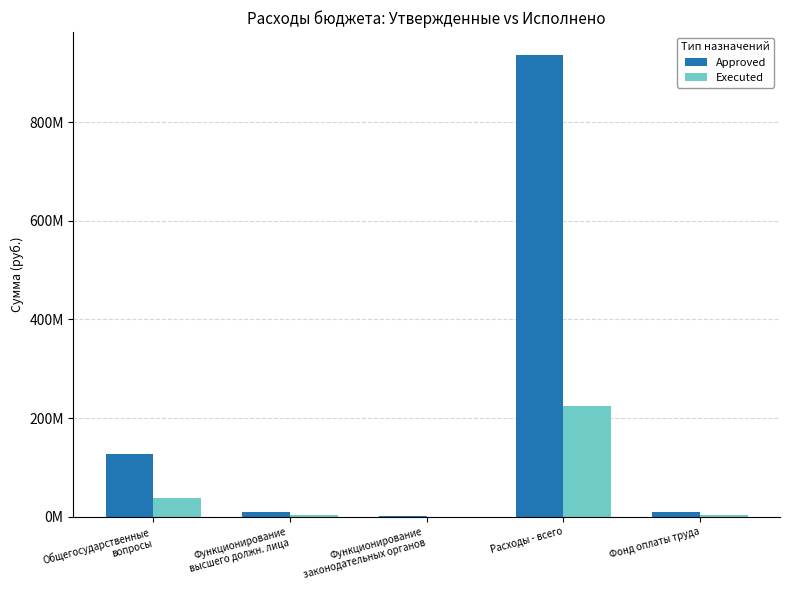

Rank the series at Фонд оплаты труда from highest to lowest value.

Approved, Executed